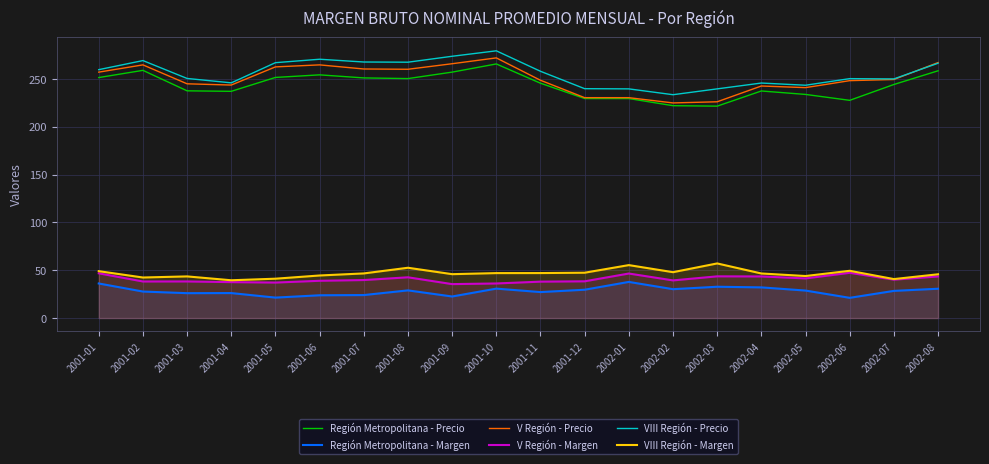

True or false: VIII Región - Precio has more than 2 points higher than both neighbors.

True